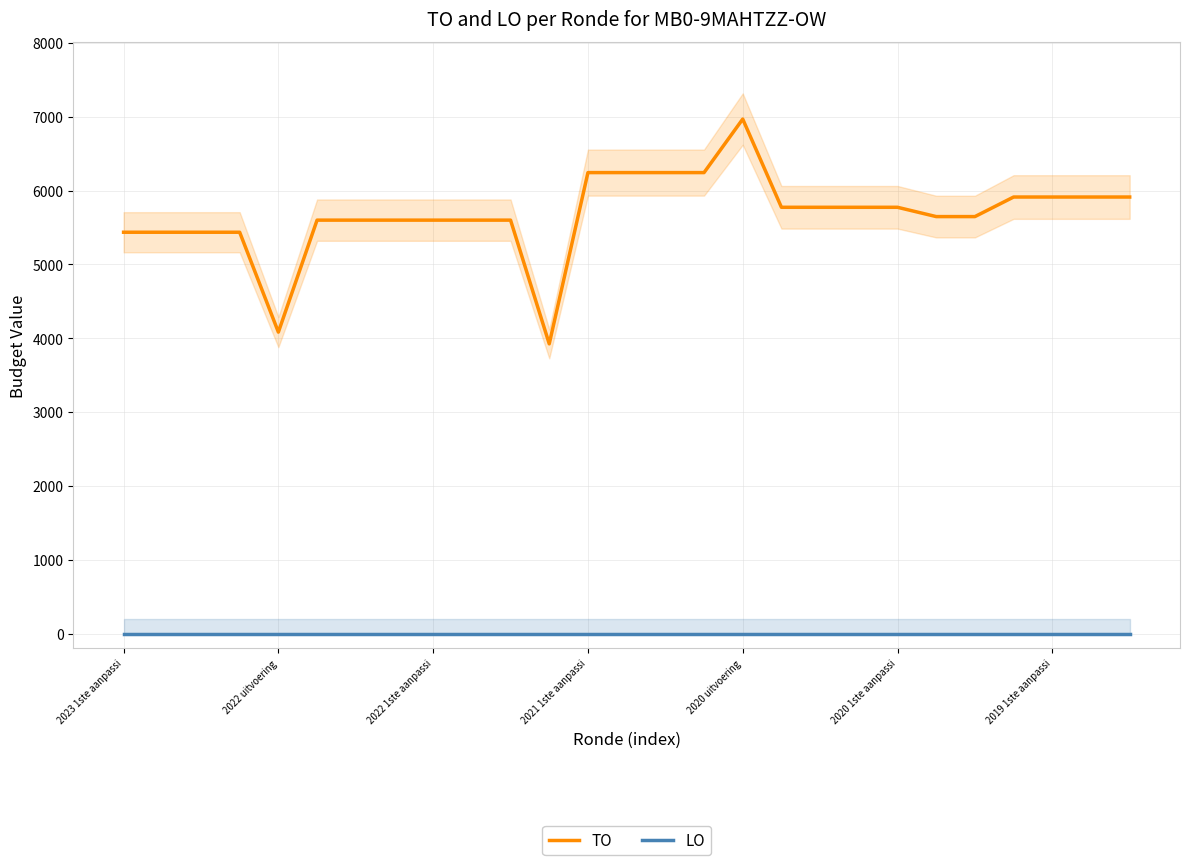

True or false: TO and LO cross at least once.

False